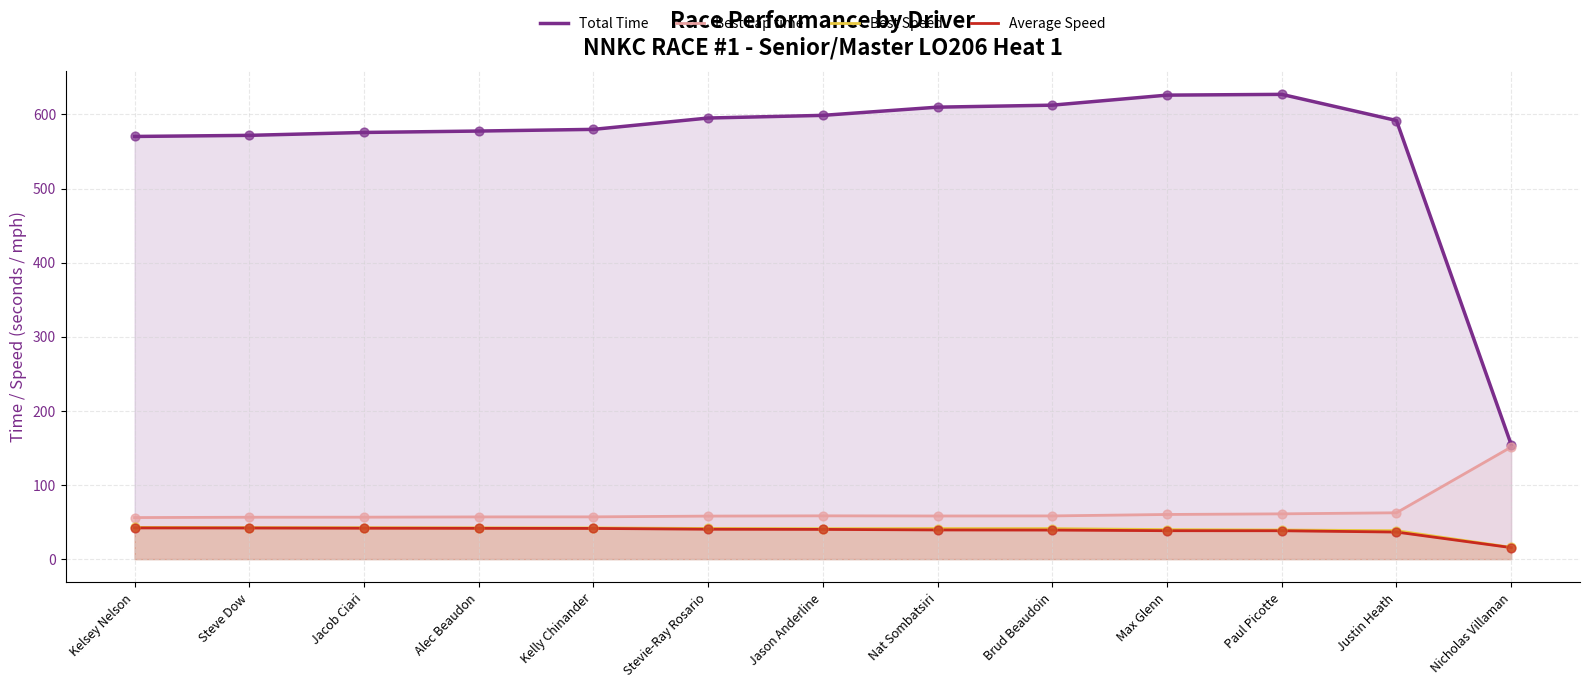

Which series contains the highest Y value?

Total Time